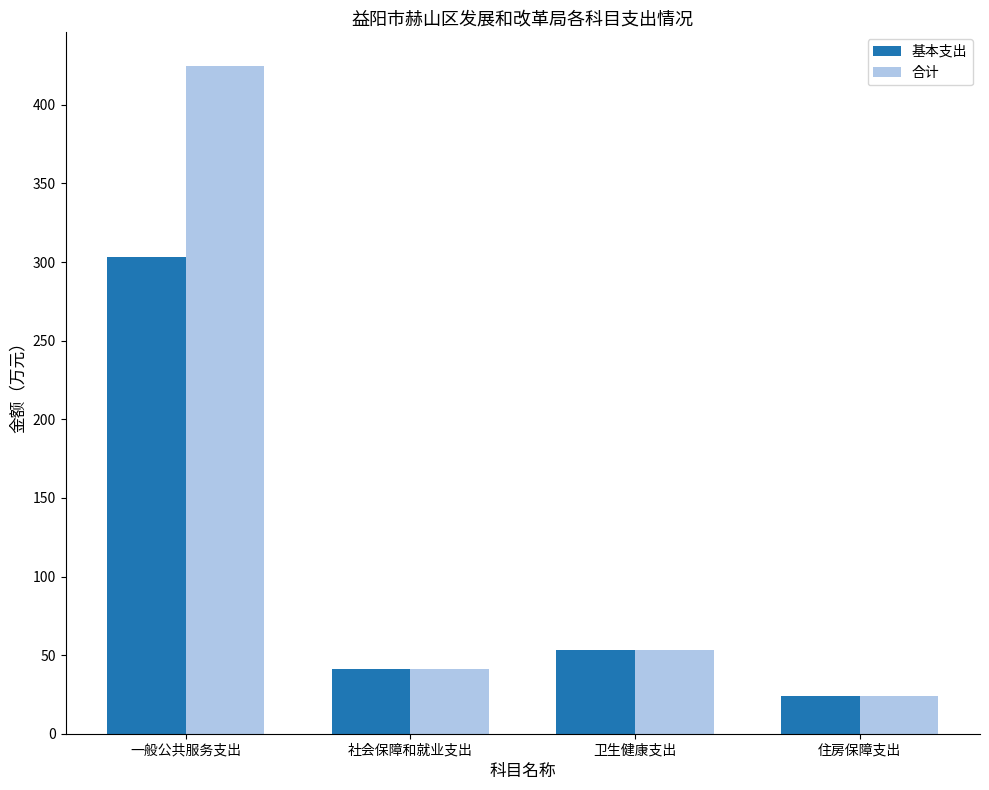

What is the total value across all series at 一般公共服务支出?

728.3